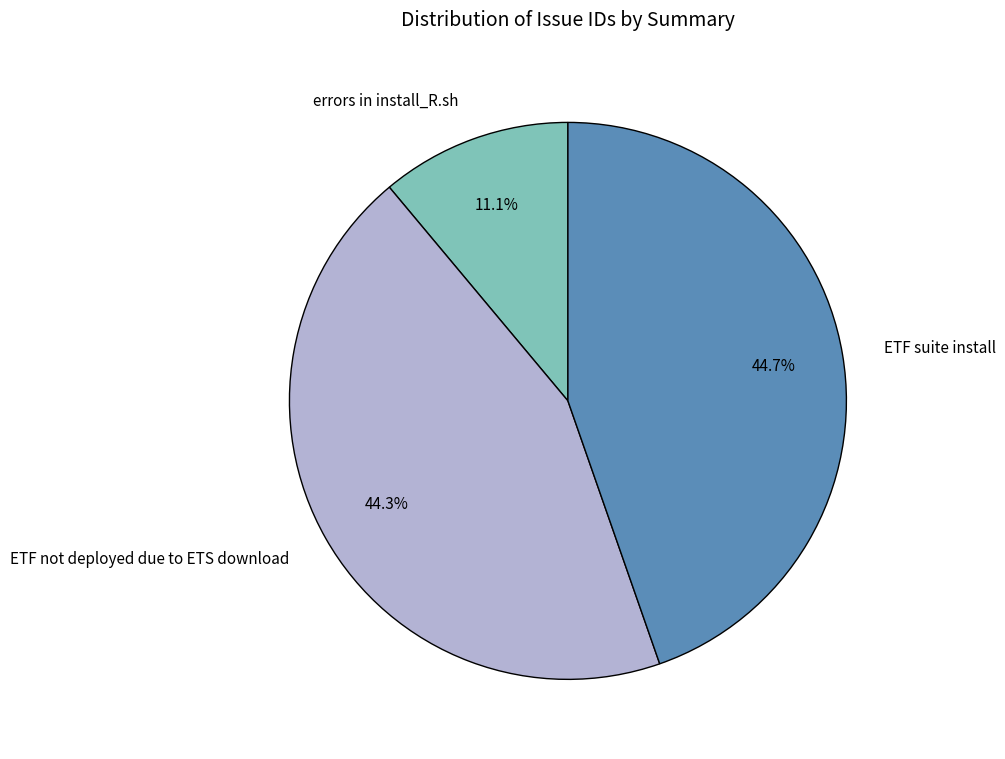

True or false: errors in install_R.sh accounts for 11% of the total.

True